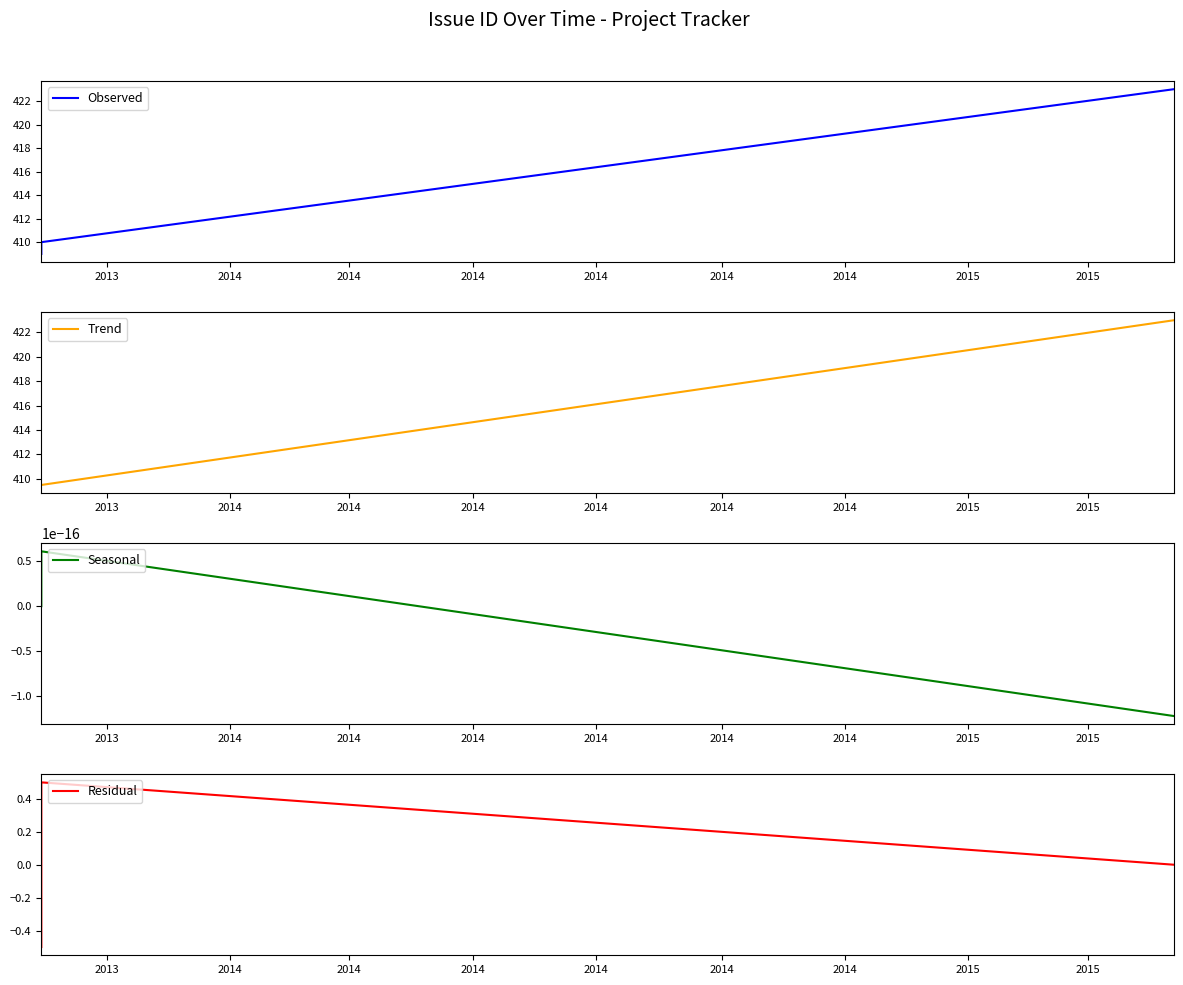

Count the number of categories in the chart.

3